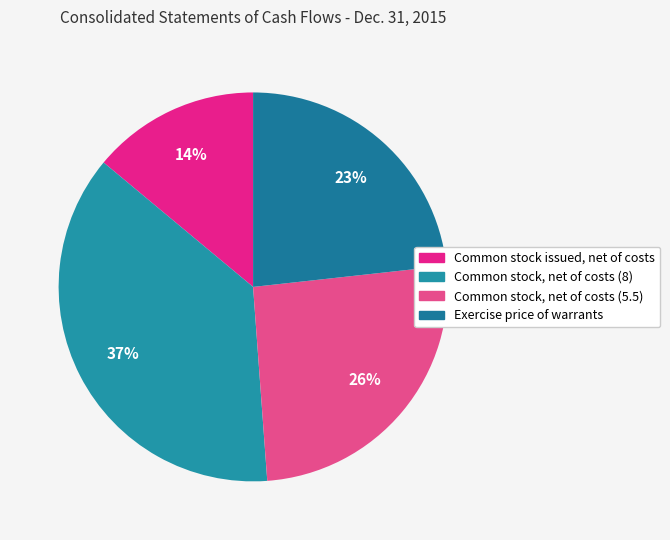

What is the ratio of the value at Common stock issued, net of costs to the value at Common stock, net of costs (8)?

0.4